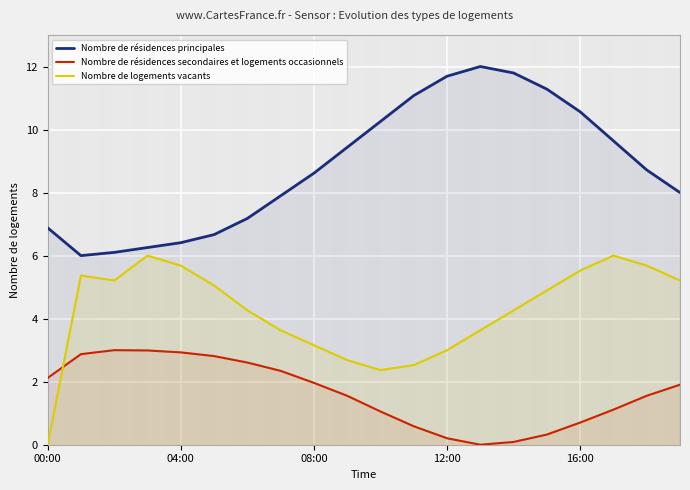

Where is the first local maximum for Nombre de résidences principales?

13